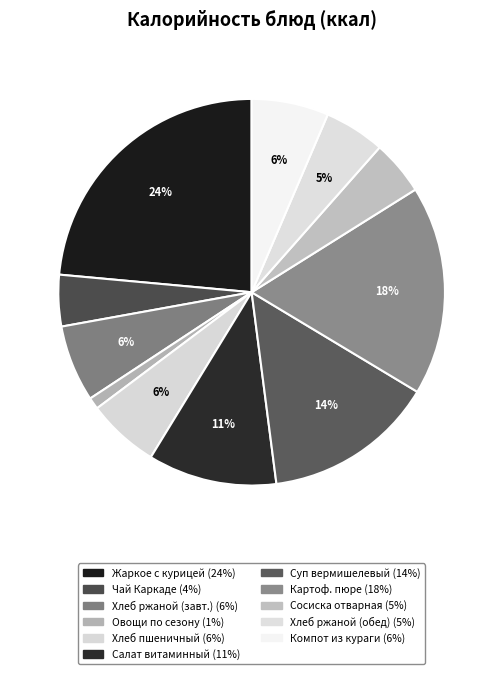

Count the number of slices in the pie.

11